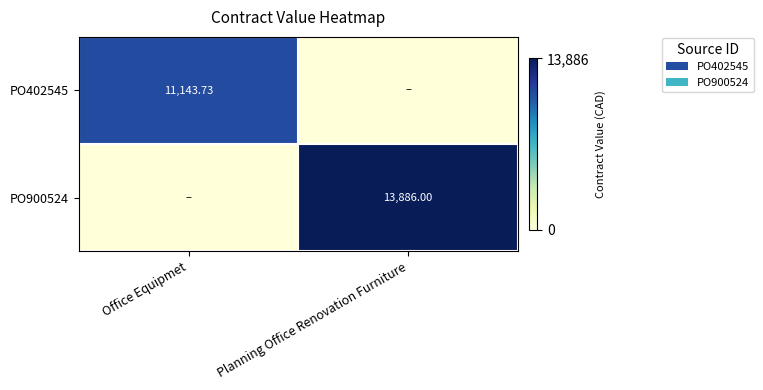

What is the difference between the PO900524 values at Office Equipmet and Planning Office Renovation Furniture?

13886.0